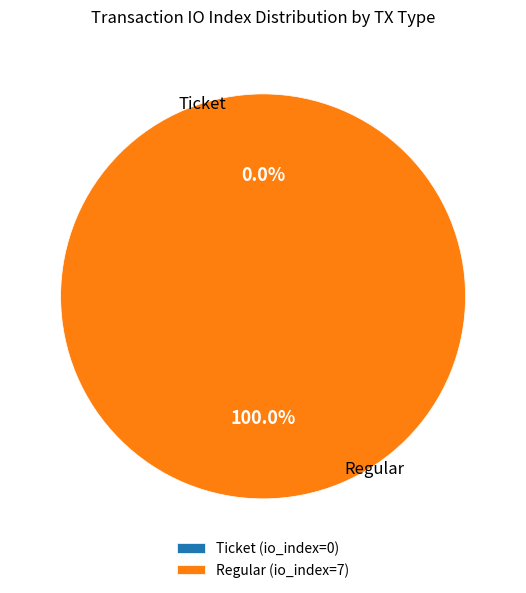

Is the sum of Regular and Ticket greater than half?

Yes